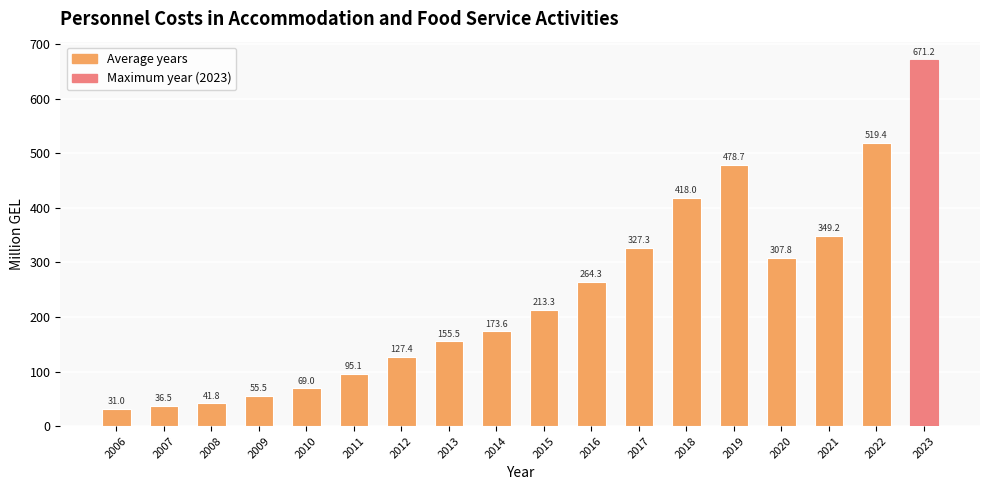

Reading left to right, what are all the values shown in this chart?

2006=31.0	2007=36.5	2008=41.8	2009=55.5	2010=69.0	2011=95.1	2012=127.4	2013=155.5	2014=173.6	2015=213.3	2016=264.3	2017=327.3	2018=418.0	2019=478.7	2020=307.8	2021=349.2	2022=519.4	2023=671.2